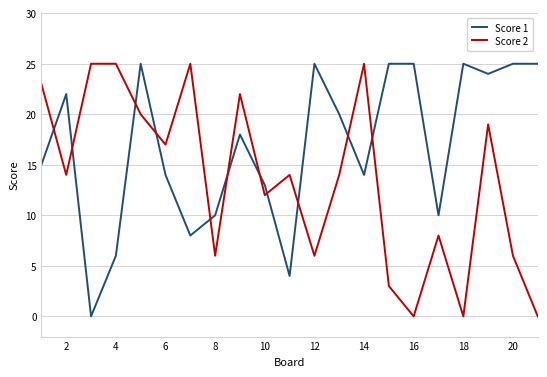

List the series in order of their overall mean, highest first.

Score 1, Score 2